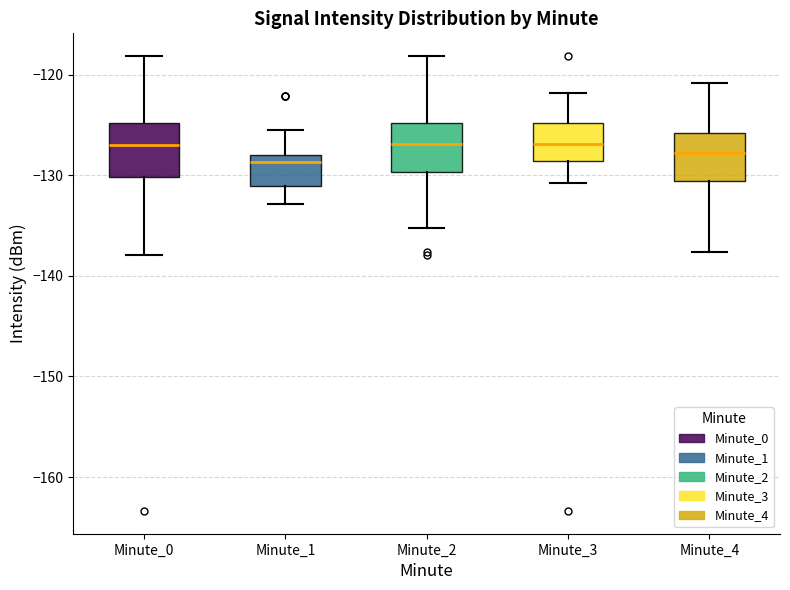

Reading left to right, read every box against the y-axis: the position of its median line, the range the box covers, and the ends of its whiskers. The values are not printed on the chart, so give them approximately, as read against the axis.

Minute_0: median -127, box -130 to -125, whiskers -138 to -118
Minute_1: median -129, box -131 to -128, whiskers -133 to -126
Minute_2: median -127, box -130 to -125, whiskers -135 to -118
Minute_3: median -127, box -129 to -125, whiskers -131 to -122
Minute_4: median -128, box -131 to -126, whiskers -138 to -121